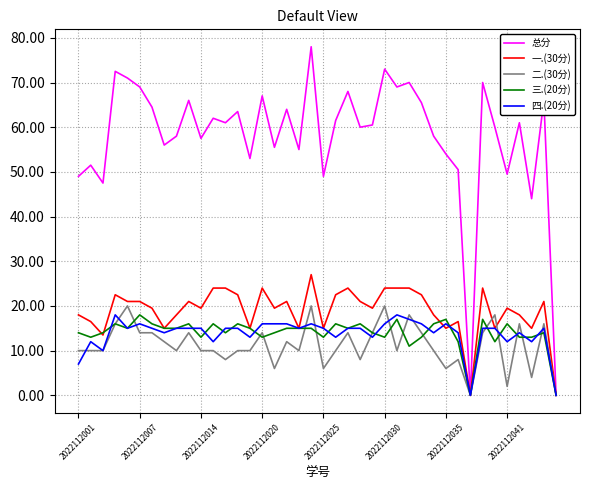

Reading right to left, extract all data points from this chart.

总分: 0.0	66.0	44.0	61.0	49.5	60.0	70.0	0.0	50.5	54.0	58.0	65.5	70.0	69.0	73.0	60.5	60.0	68.0	61.5	49.0	78.0	55.0	64.0	55.5	67.0	53.0	63.5	61.0	62.0	57.5	66.0	58.0	56.0	64.5	69.0	71.0	72.5	47.5	51.5	49.0
一.(30分): 0.0	21.0	15.0	18.0	19.5	15.0	24.0	0.0	16.5	15.0	18.0	22.5	24.0	24.0	24.0	19.5	21.0	24.0	22.5	15.0	27.0	15.0	21.0	19.5	24.0	15.0	22.5	24.0	24.0	19.5	21.0	18.0	15.0	19.5	21.0	21.0	22.5	13.5	16.5	18.0
二.(30分): 0.0	16.0	4.0	16.0	2.0	18.0	14.0	0.0	8.0	6.0	10.0	14.0	18.0	10.0	20.0	14.0	8.0	14.0	10.0	6.0	20.0	10.0	12.0	6.0	14.0	10.0	10.0	8.0	10.0	10.0	14.0	10.0	12.0	14.0	14.0	20.0	16.0	10.0	10.0	10.0
三.(20分): 0.0	14.0	13.0	13.0	16.0	12.0	17.0	0.0	12.0	17.0	16.0	13.0	11.0	17.0	13.0	14.0	16.0	15.0	16.0	13.0	15.0	15.0	15.0	14.0	13.0	15.0	16.0	14.0	16.0	13.0	16.0	15.0	15.0	16.0	18.0	15.0	16.0	14.0	13.0	14.0
四.(20分): 0.0	15.0	12.0	14.0	12.0	15.0	15.0	0.0	14.0	16.0	14.0	16.0	17.0	18.0	16.0	13.0	15.0	15.0	13.0	15.0	16.0	15.0	16.0	16.0	16.0	13.0	15.0	15.0	12.0	15.0	15.0	15.0	14.0	15.0	16.0	15.0	18.0	10.0	12.0	7.0